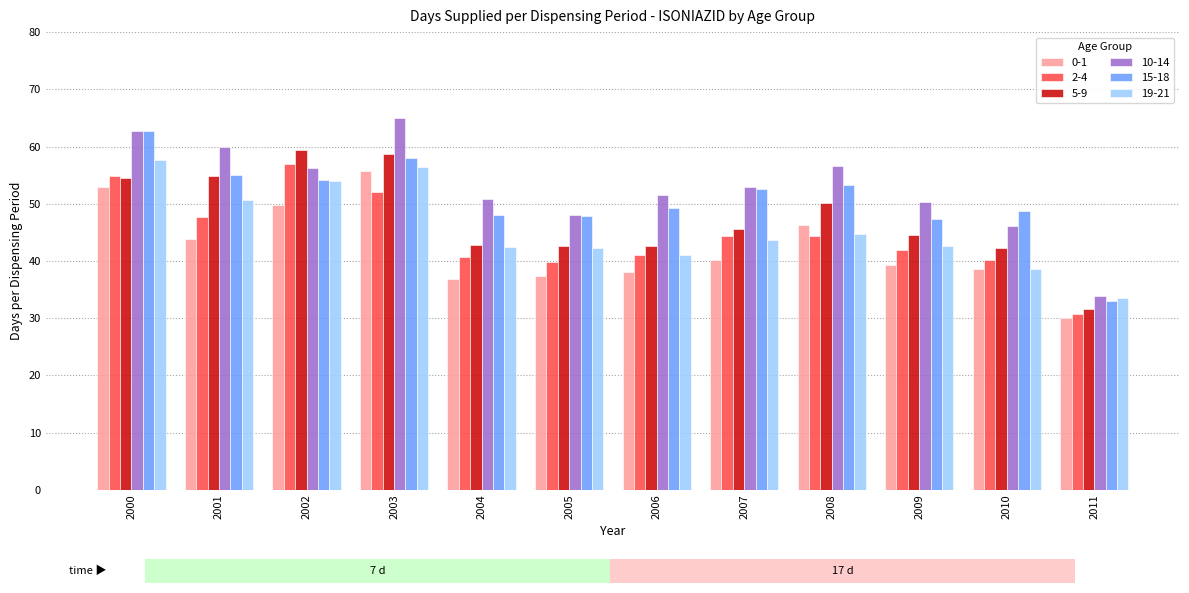

At which label does 19-21 first exceed 43?

2000